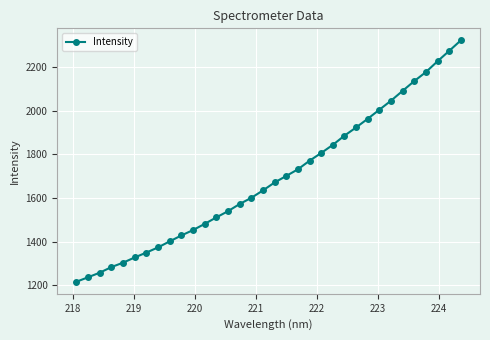

What is the value of the 25th point from the left?

1922.7